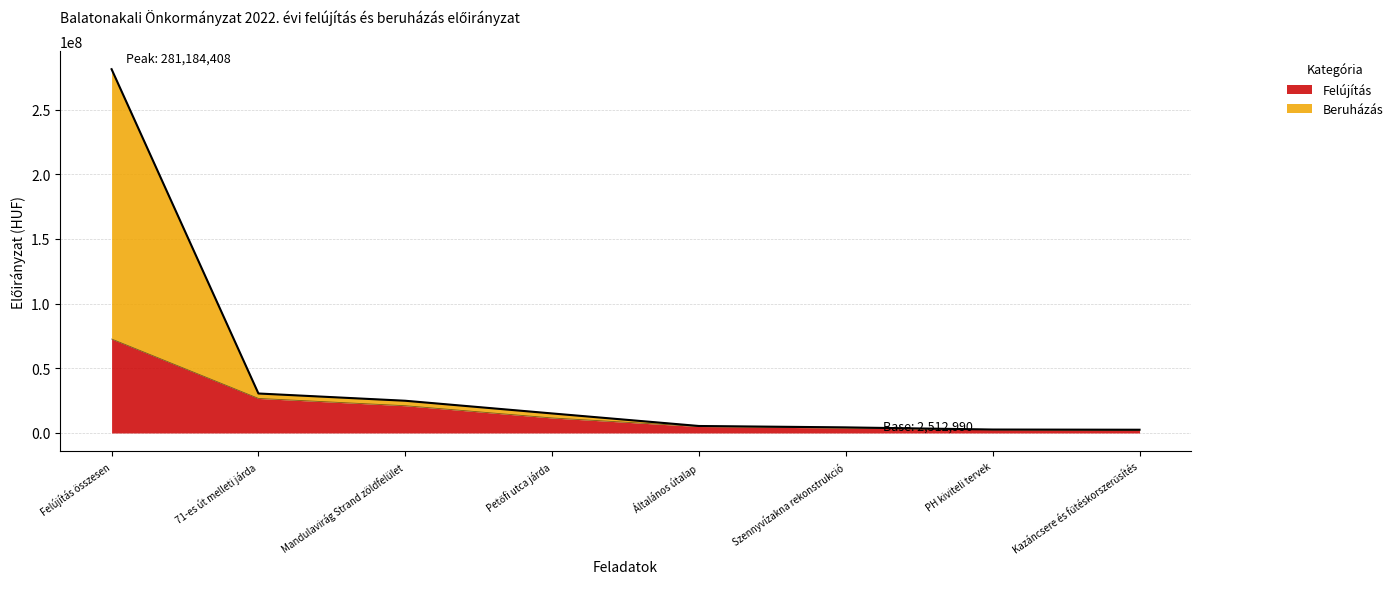

The chart shows a value of 2713513 at Szennyvízakna rekonstrukció. True or false?

False